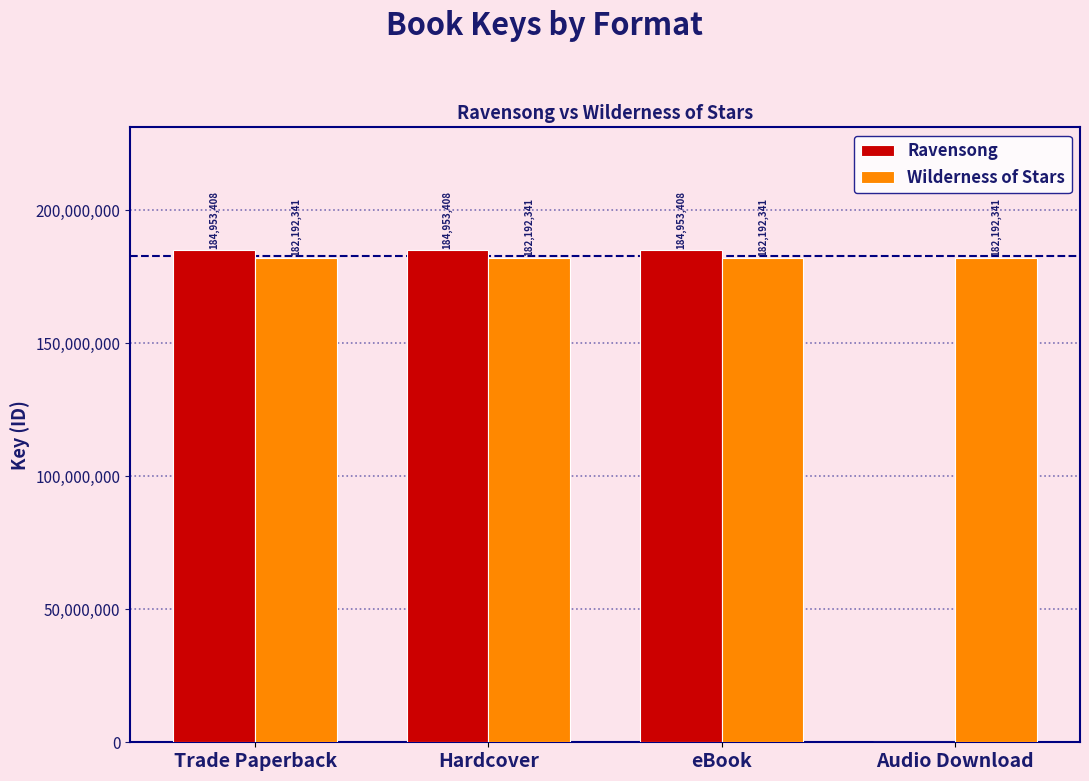

What is the greatest value displayed?

184953408